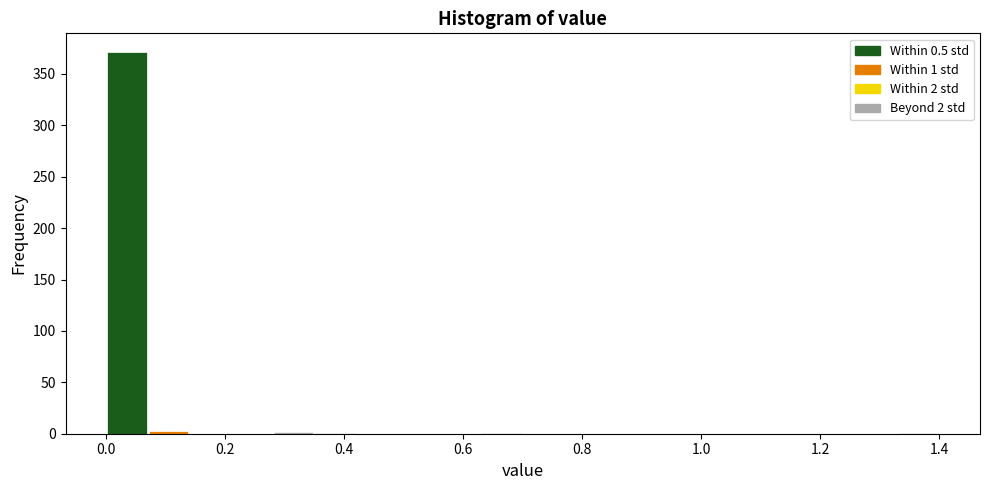

Read against the x-axis, roughly where is the centre of the tallest bar?

0.04